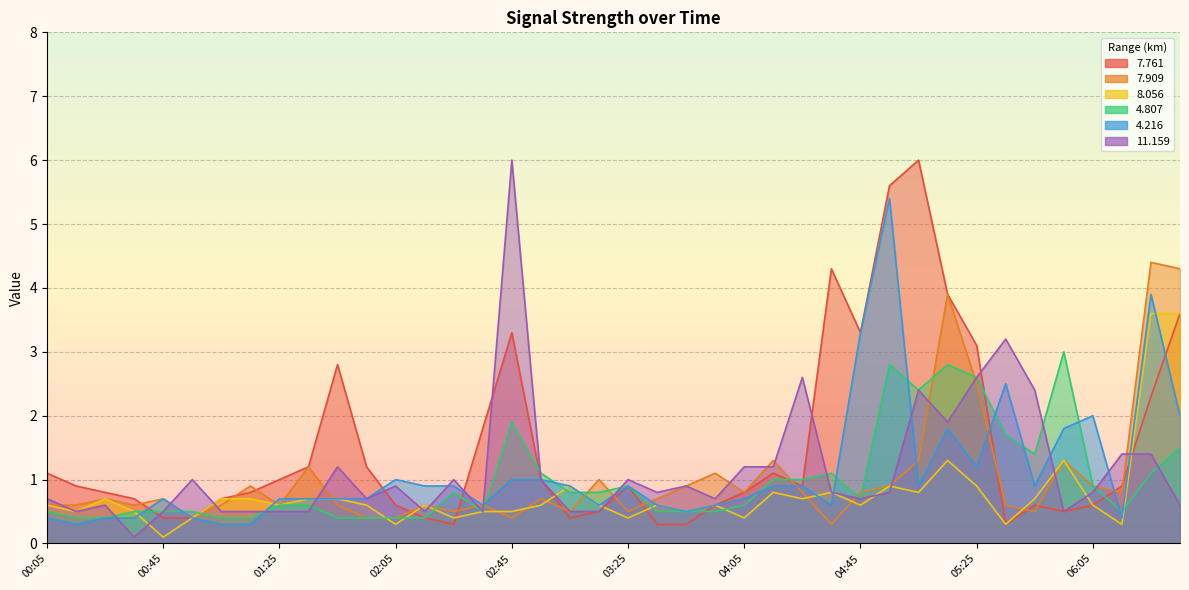

What is the difference between the maximum and second lowest values in the 4.807 series?

2.6